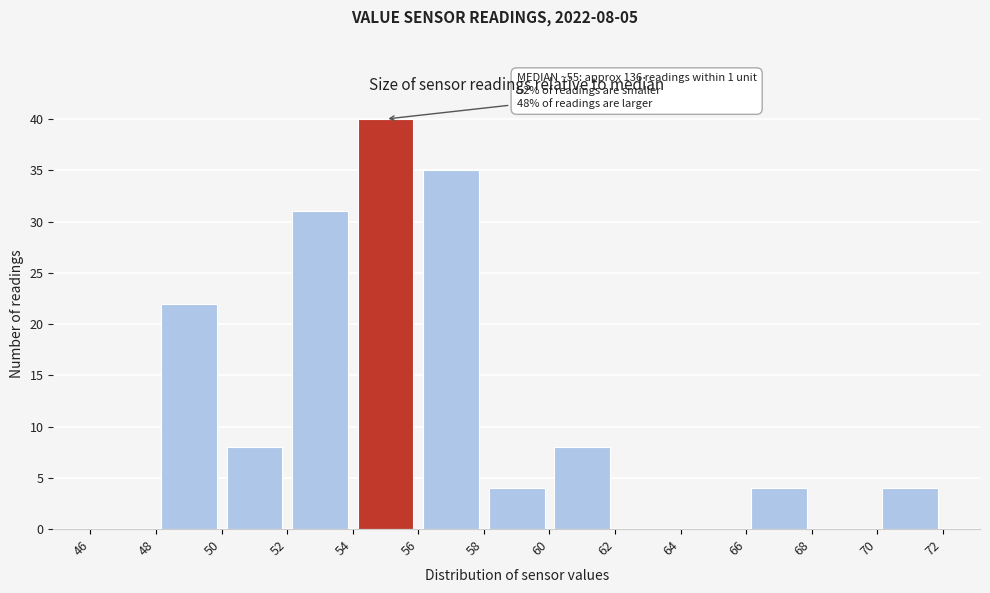

Which range on the x-axis has the tallest bar?

54 to 56